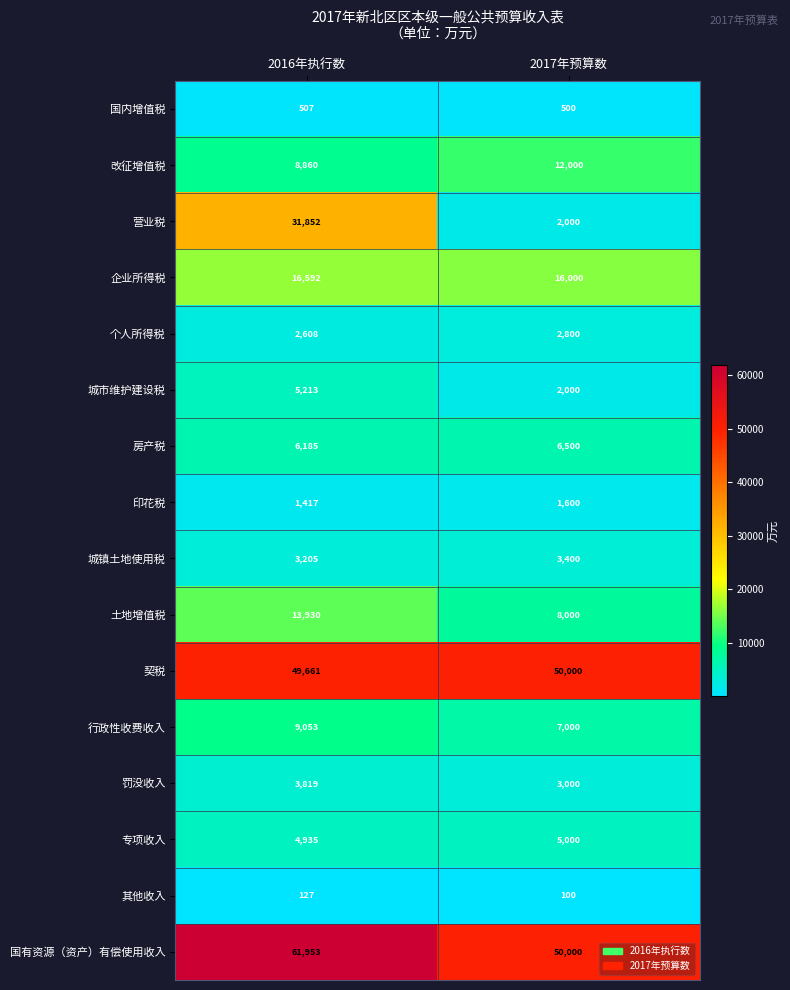

What is the difference between the 其他收入 values at 2017年预算数 and 2016年执行数?

27